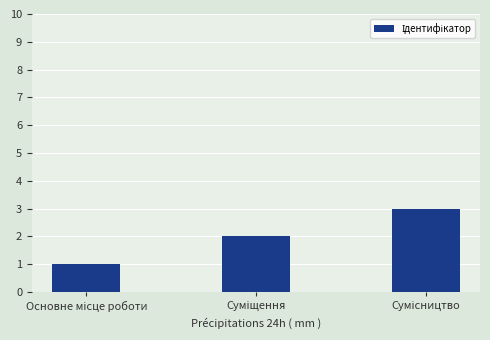

What is the difference between the maximum and minimum values?

2